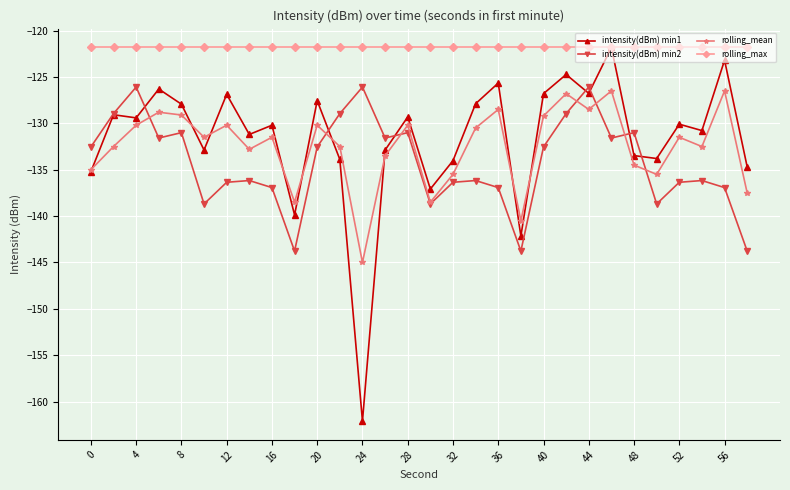

Which series has the largest total across all categories?

rolling_max